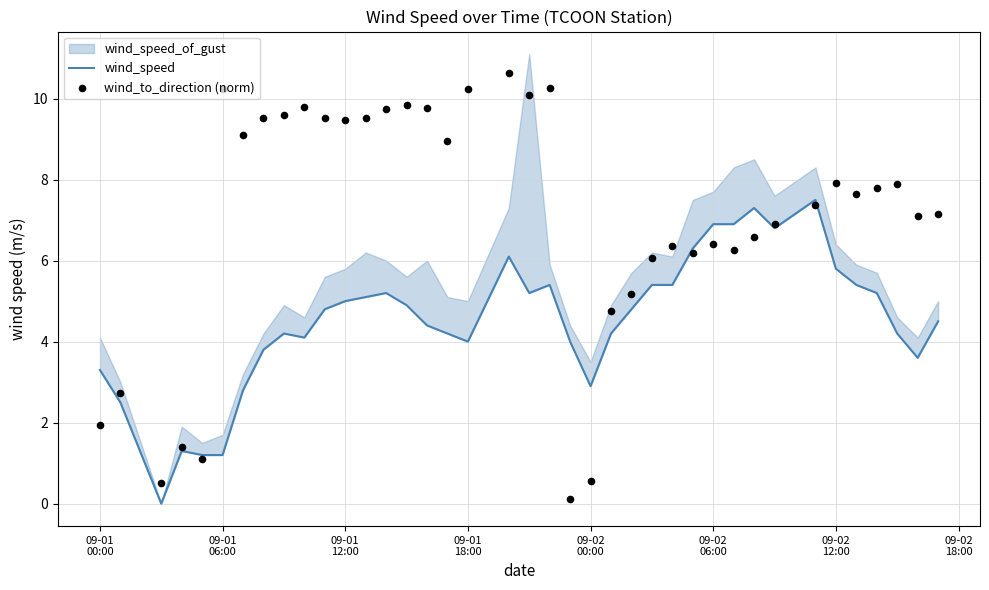

Is the value of wind_to_direction (norm) at 28 greater than the value of wind_speed at 21?

Yes